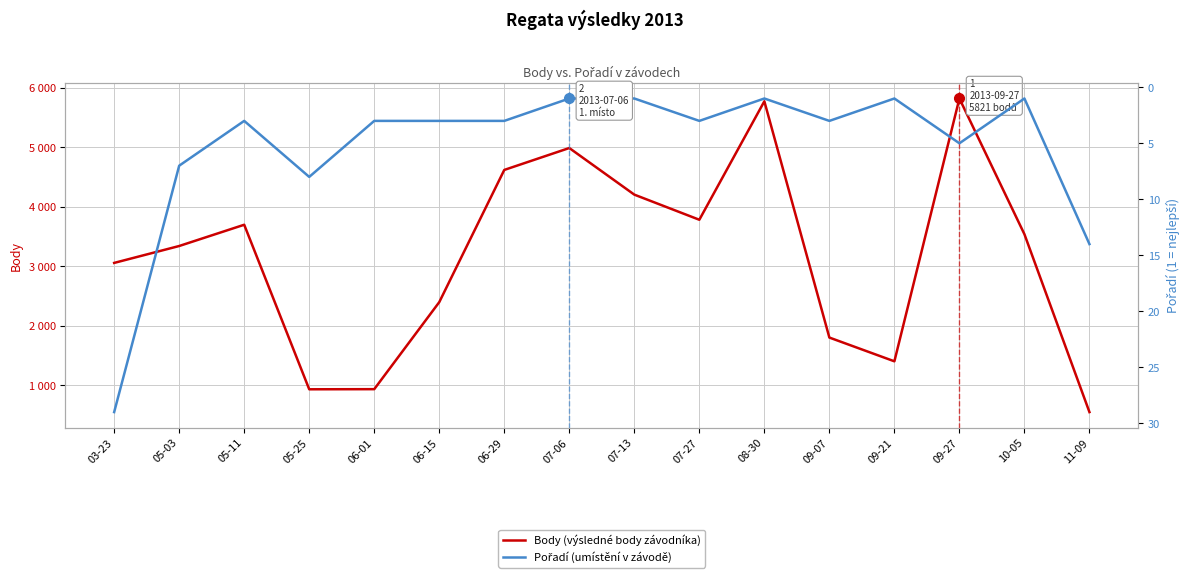

List the labels in order of Pořadí (umístění v závodě) value, largest first.

03-23, 11-09, 05-25, 05-03, 09-27, 05-11, 06-01, 06-15, 06-29, 07-27, 09-07, 07-06, 07-13, 08-30, 09-21, 10-05